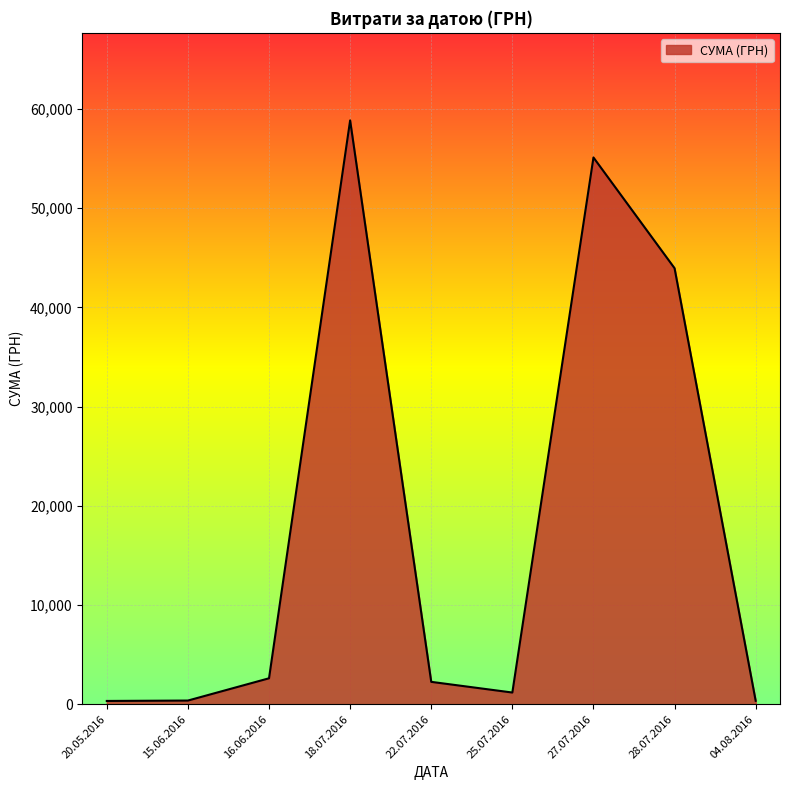

Approximately how many times larger is the value at 28.07.2016 compared to 27.07.2016?

0.8